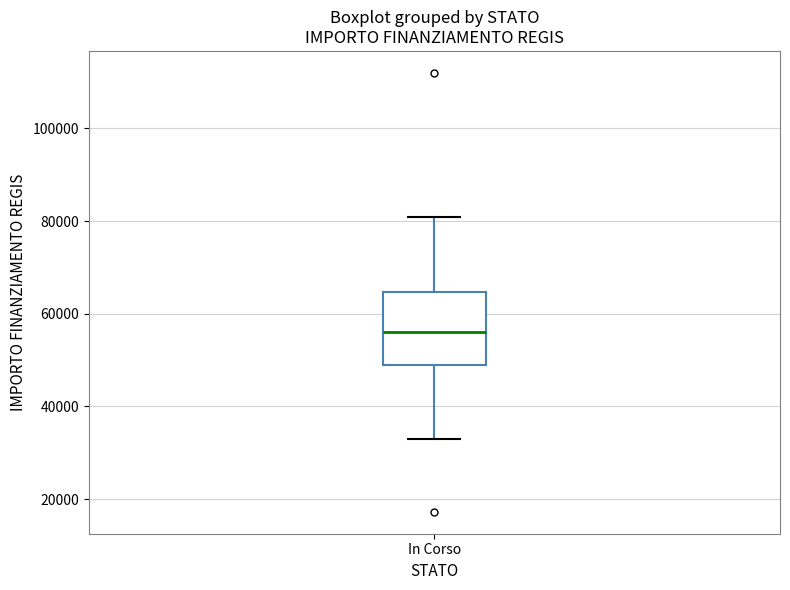

Transcribe this box plot: give where the median line is, the range the box spans, and where the two whiskers end, as read against the y-axis. The values are not printed on the chart, so give them approximately, as read against the axis.

median 56000, box 50000 to 64000, whiskers 32000 to 80000